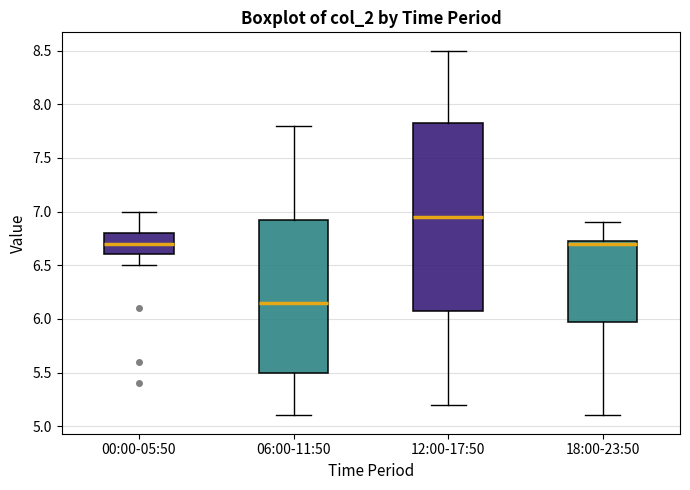

Reading left to right, transcribe this box plot: for each box, give where its median line is, the range the box spans, and where its two whiskers end, as read against the y-axis. The values are not printed on the chart, so give them approximately, as read against the axis.

00:00-05:50: median 6.70, box 6.60 to 6.80, whiskers 6.50 to 7.00
06:00-11:50: median 6.15, box 5.50 to 6.95, whiskers 5.10 to 7.80
12:00-17:50: median 6.95, box 6.10 to 7.85, whiskers 5.20 to 8.50
18:00-23:50: median 6.70, box 6.00 to 6.75, whiskers 5.10 to 6.90